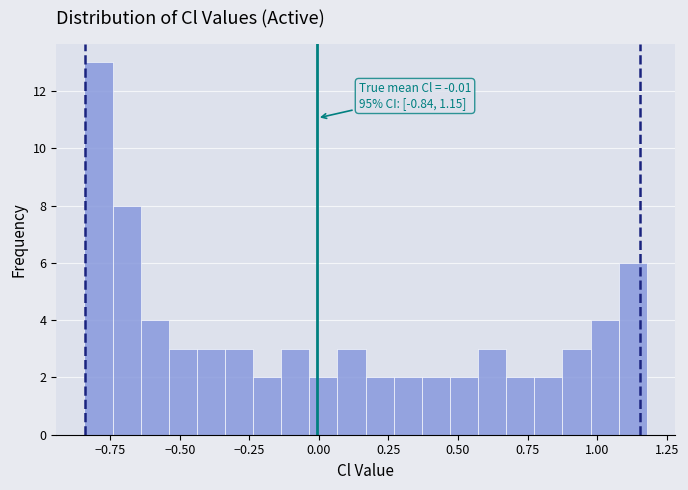

Read against the x-axis, roughly where is the centre of the tallest bar?

-0.80